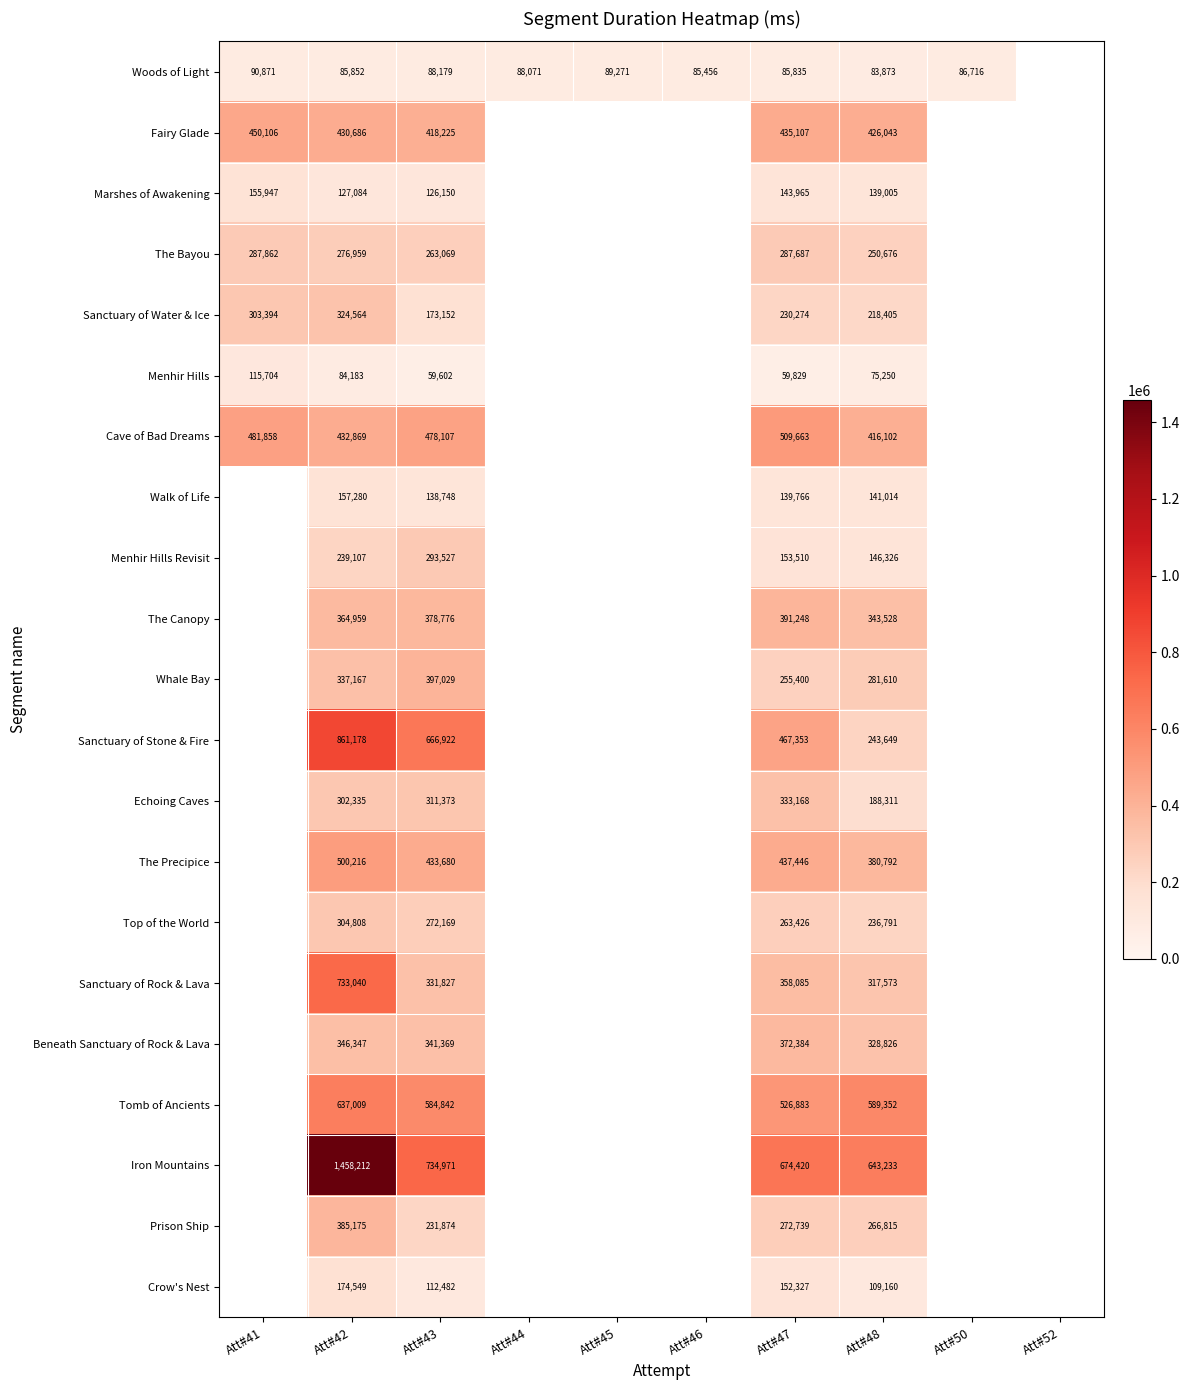

At Att#47, list the series in order from smallest to largest.

Menhir Hills, Woods of Light, Walk of Life, Marshes of Awakening, Crow's Nest, Menhir Hills Revisit, Sanctuary of Water & Ice, Whale Bay, Top of the World, Prison Ship, The Bayou, Echoing Caves, Sanctuary of Rock & Lava, Beneath Sanctuary of Rock & Lava, The Canopy, Fairy Glade, The Precipice, Sanctuary of Stone & Fire, Cave of Bad Dreams, Tomb of Ancients, Iron Mountains